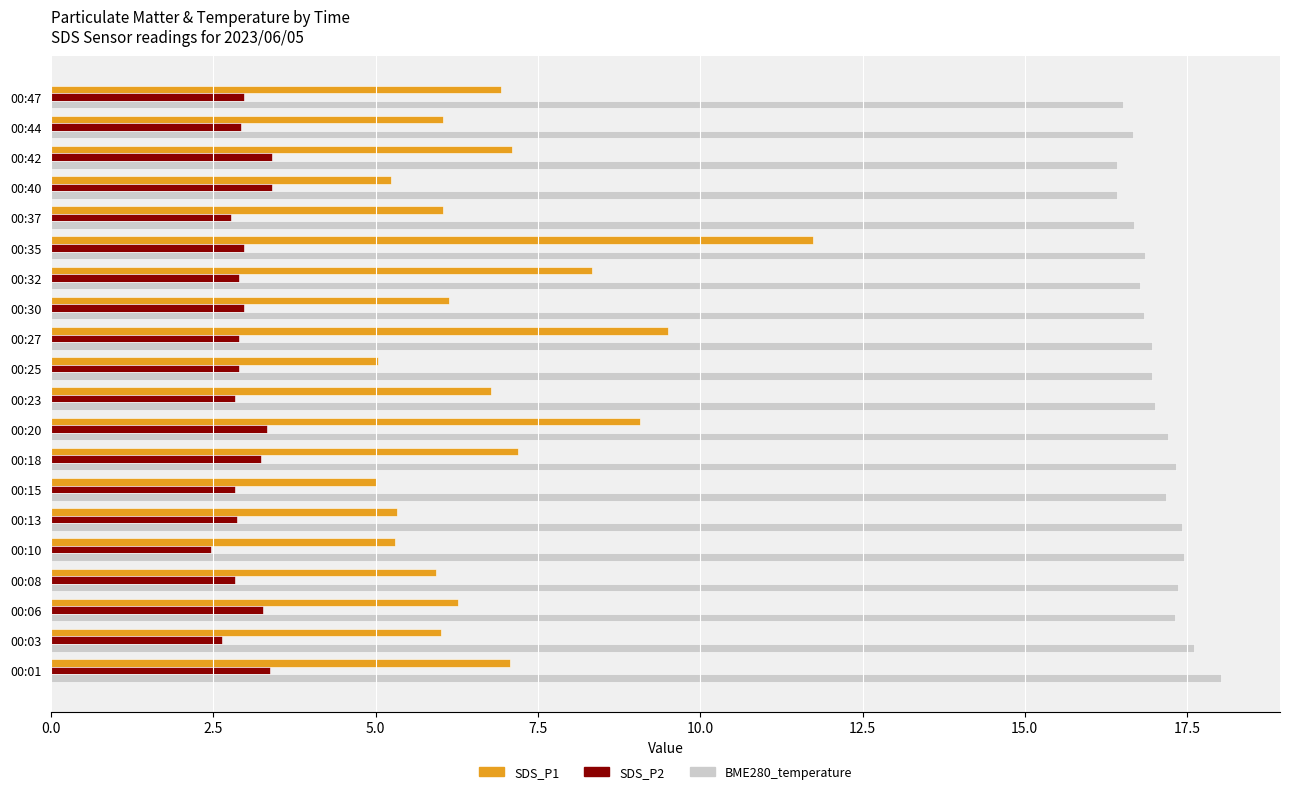

Where is SDS_P1 nearest to the value 8?

00:32